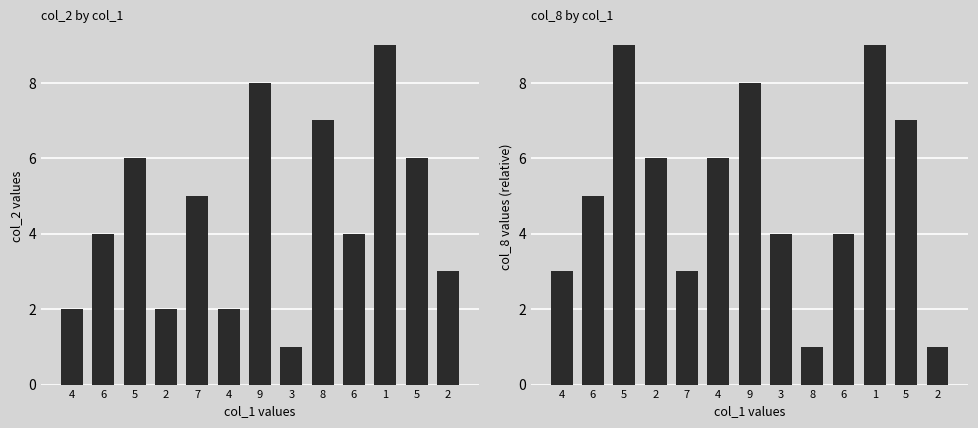

Does the chart contain any negative values?

No